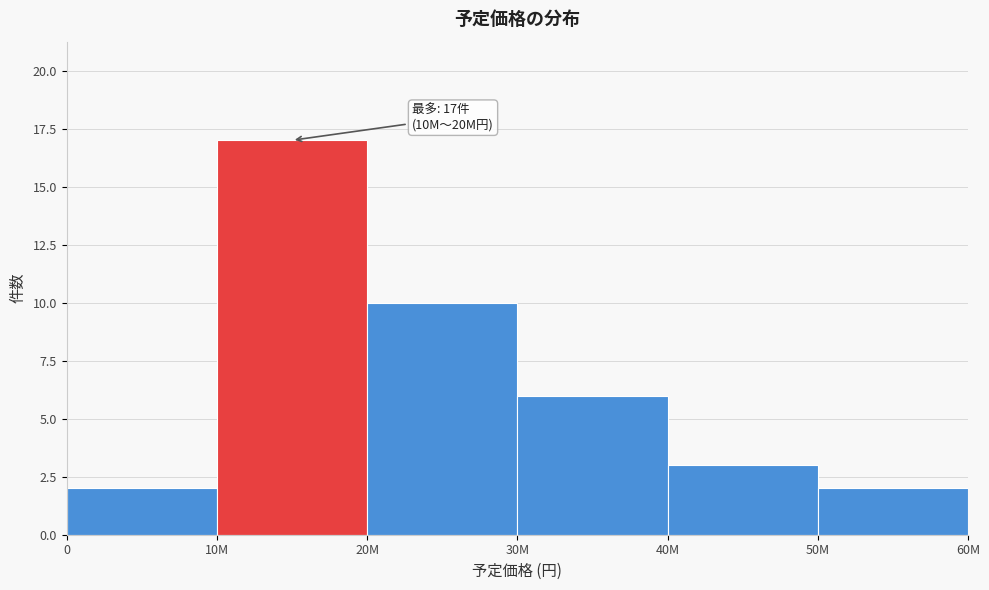

Reading left to right, list all the values displayed in this chart.

0=2	10M=17	20M=10	30M=6	40M=3	50M=2